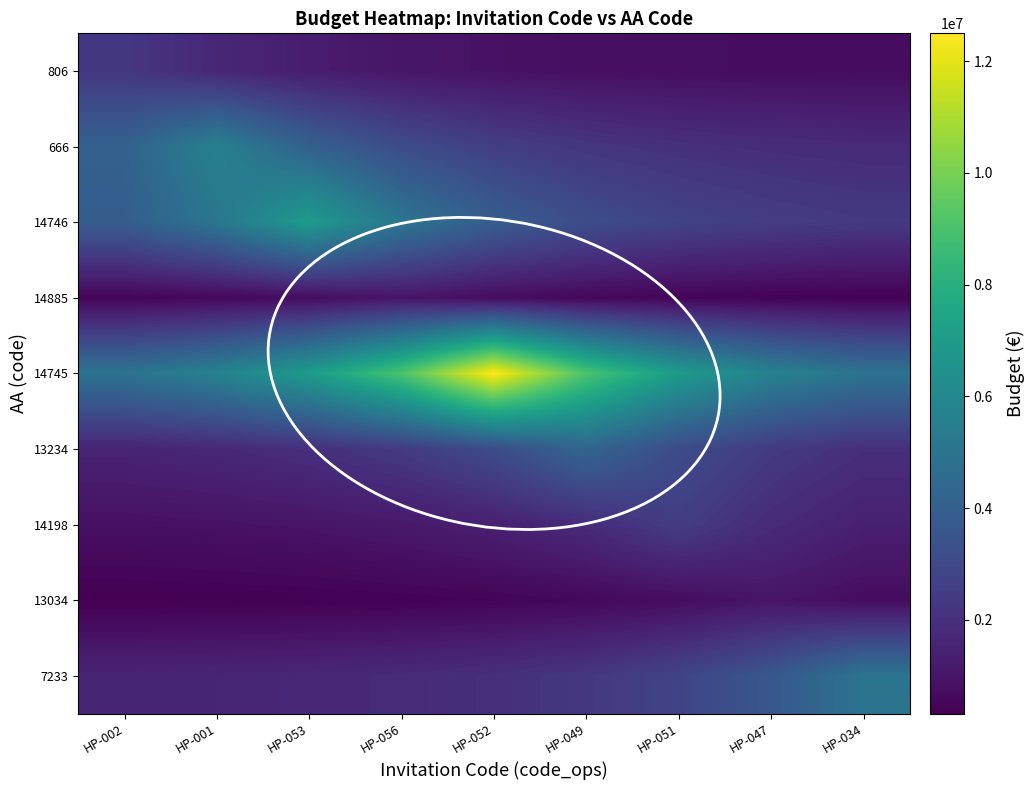

What is the smallest value displayed?

321138.2